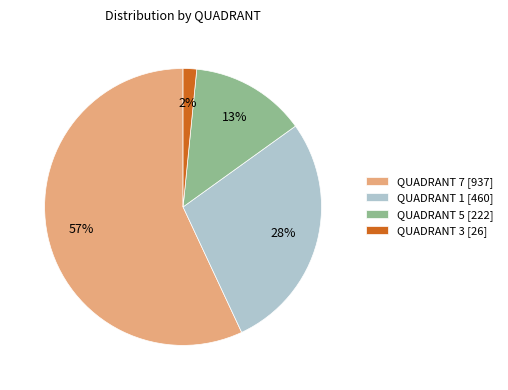

Is QUADRANT 5 [222] the majority of the pie?

No